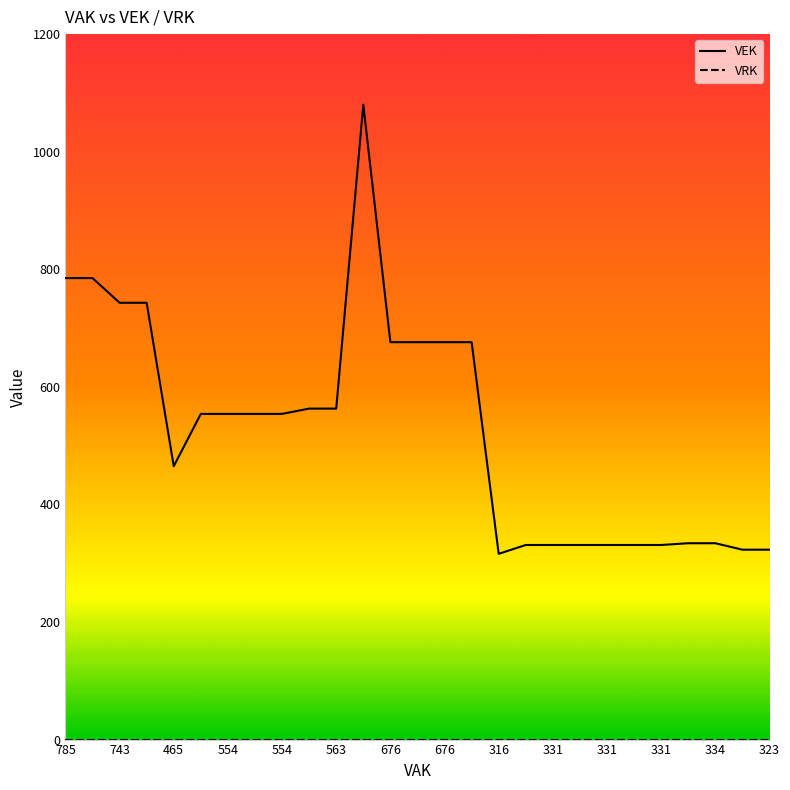

Reading left to right, transcribe all the data shown in this chart.

VEK: 785	785	743	743	465	554	554	554	554	563	563	1080	676	676	676	676	316	331	331	331	331	331	331	334	334	323	323
VRK: 0	0	0	0	0	0	0	0	0	0	0	0	0	0	0	0	0	0	0	0	0	0	0	0	0	0	0